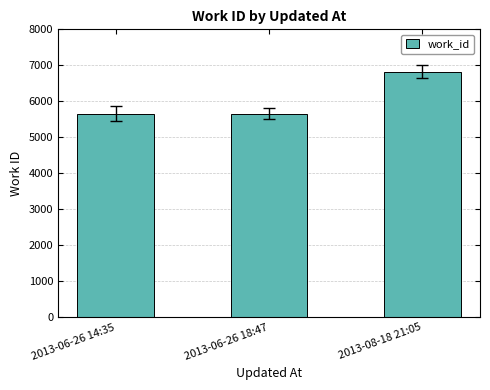

What is the difference between the maximum and minimum values?

1159